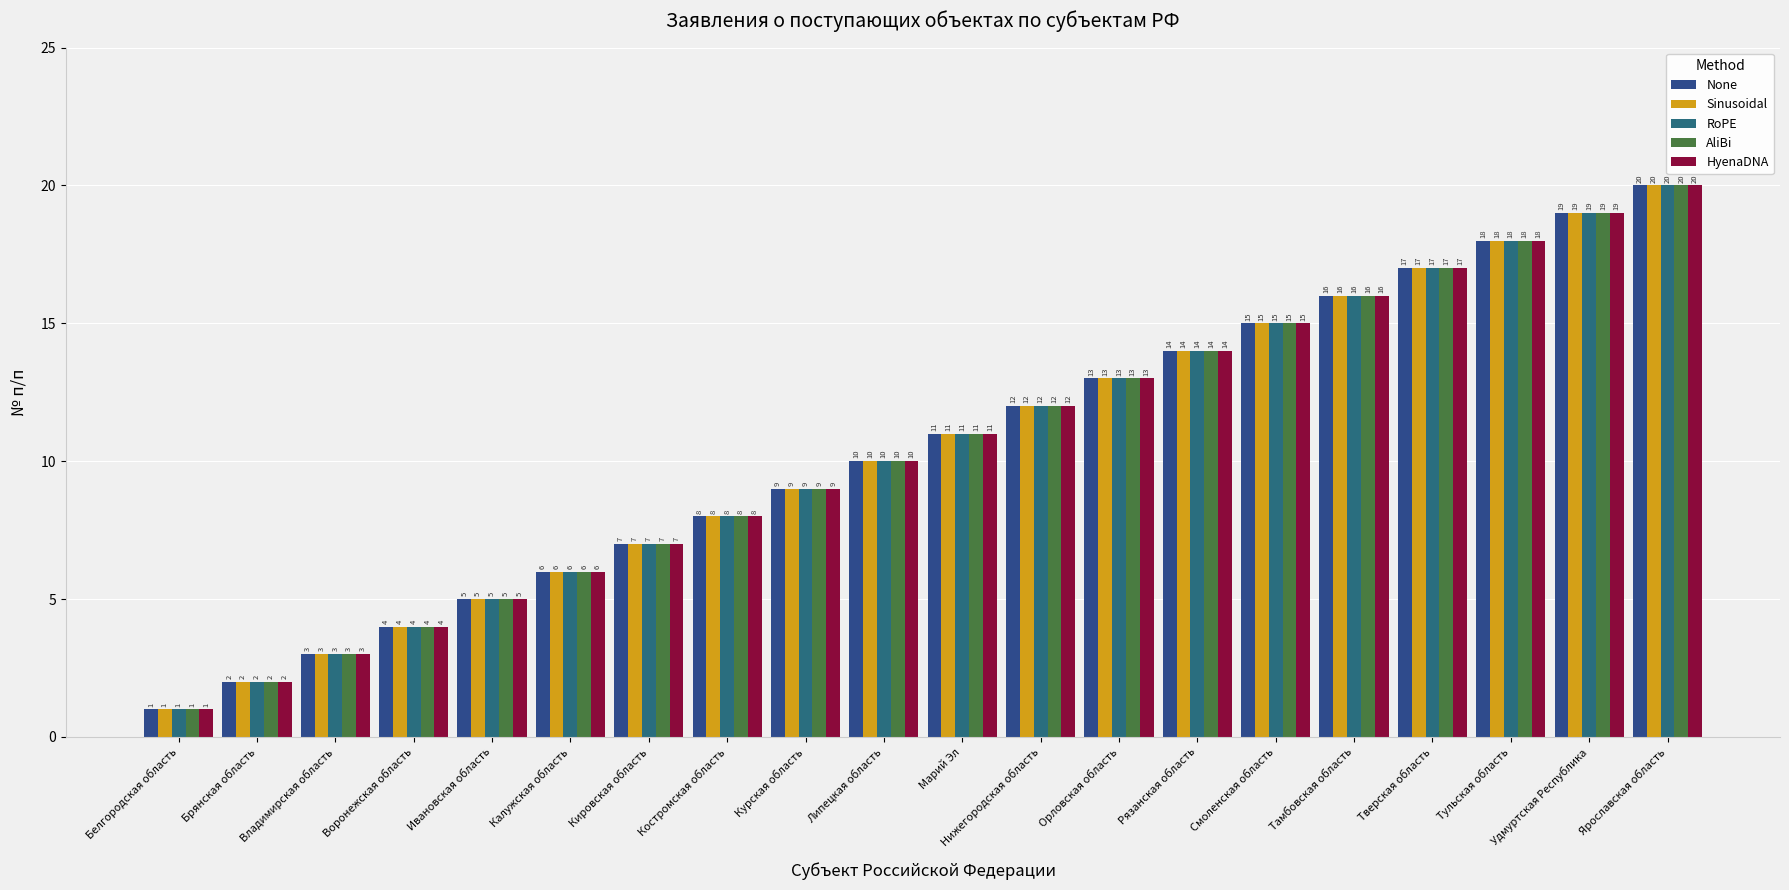

At which category is the sum across all series the highest?

Ярославская область